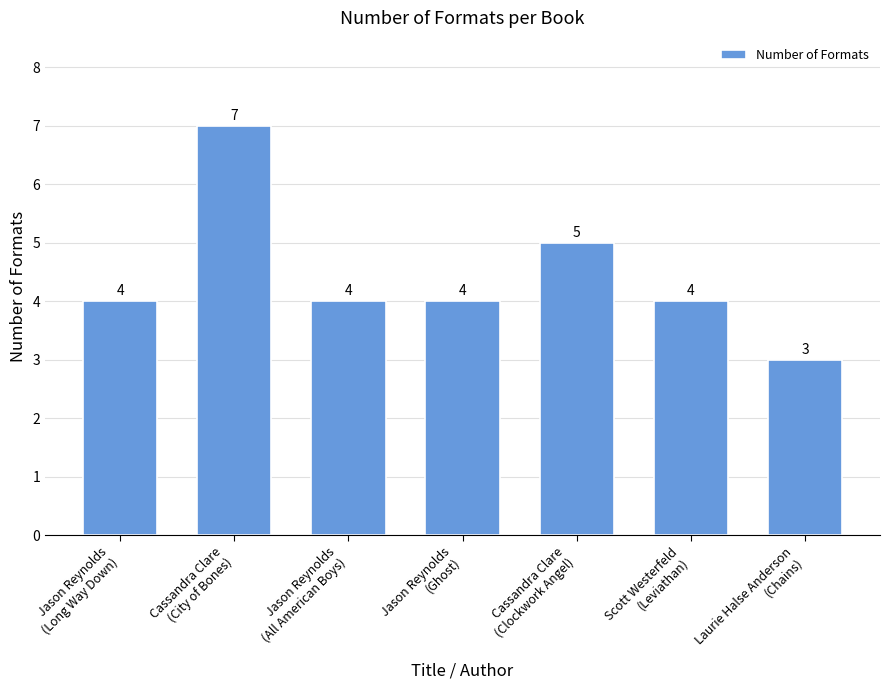

Which category has the highest value across all series?

Cassandra Clare
(City of Bones)